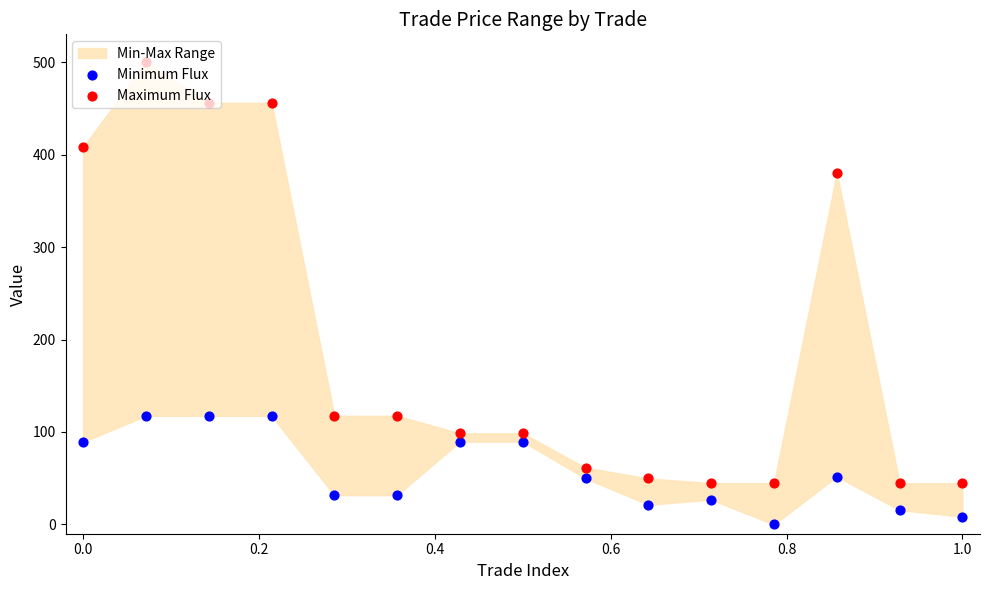

Which series has the largest Y range (max minus min)?

Maximum Flux